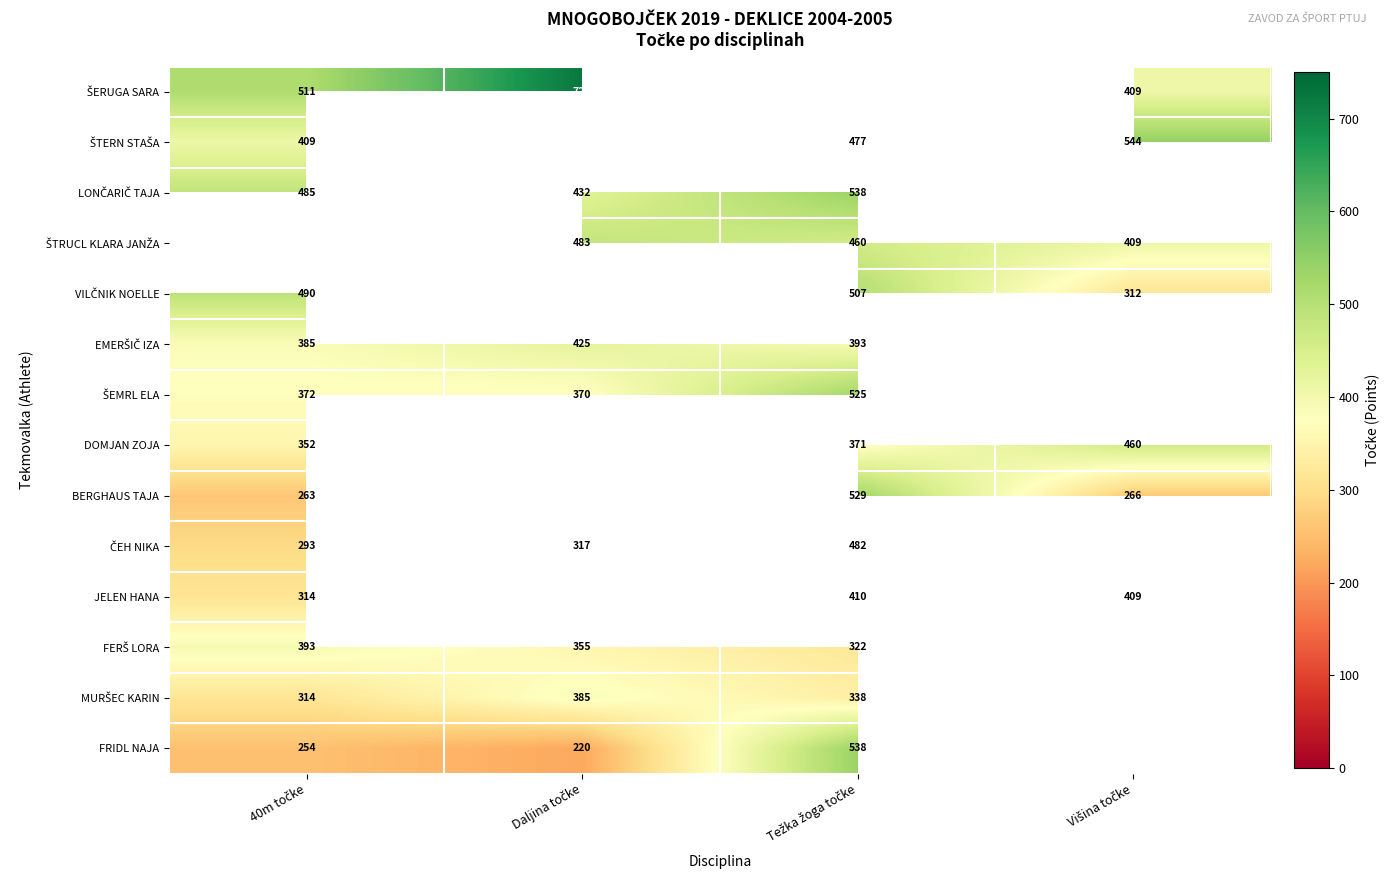

Rank the categories by MURŠEC KARIN value from lowest to highest.

40m točke, Težka žoga točke, Daljina točke, Višina točke